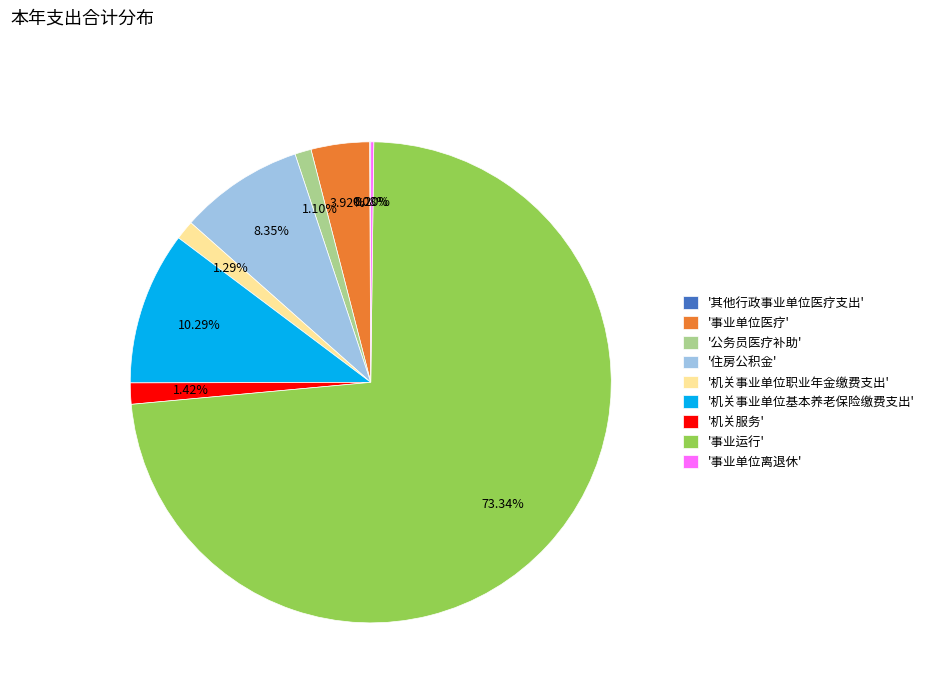

Which category has the biggest portion of the pie?

'事业运行'